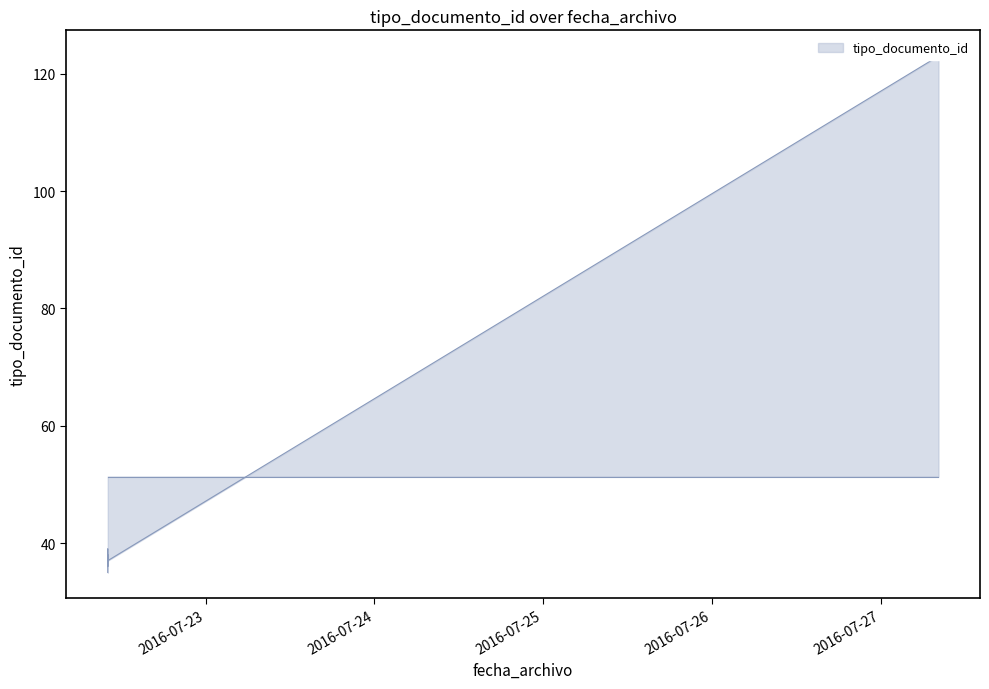

Rank the categories by value from highest to lowest.

2016-07-27 08:12:58, 2016-07-22 10:05:24, 2016-07-22 10:05:24, 2016-07-22 10:05:24, 2016-07-22 10:05:24, 2016-07-22 10:05:24